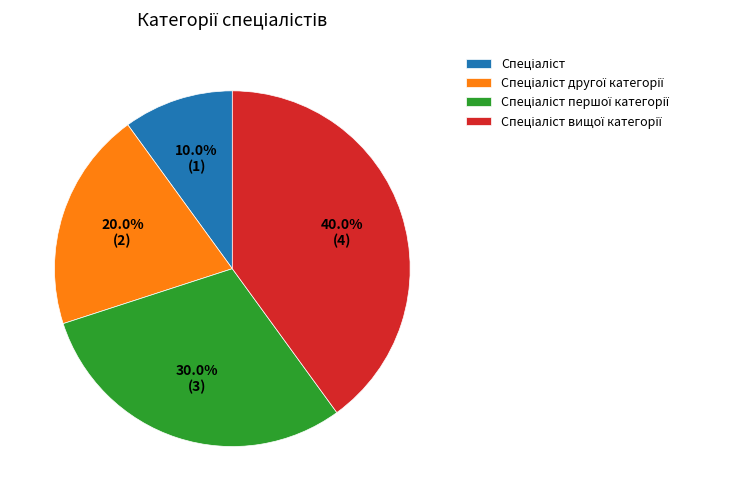

Is there a majority slice in this chart?

No